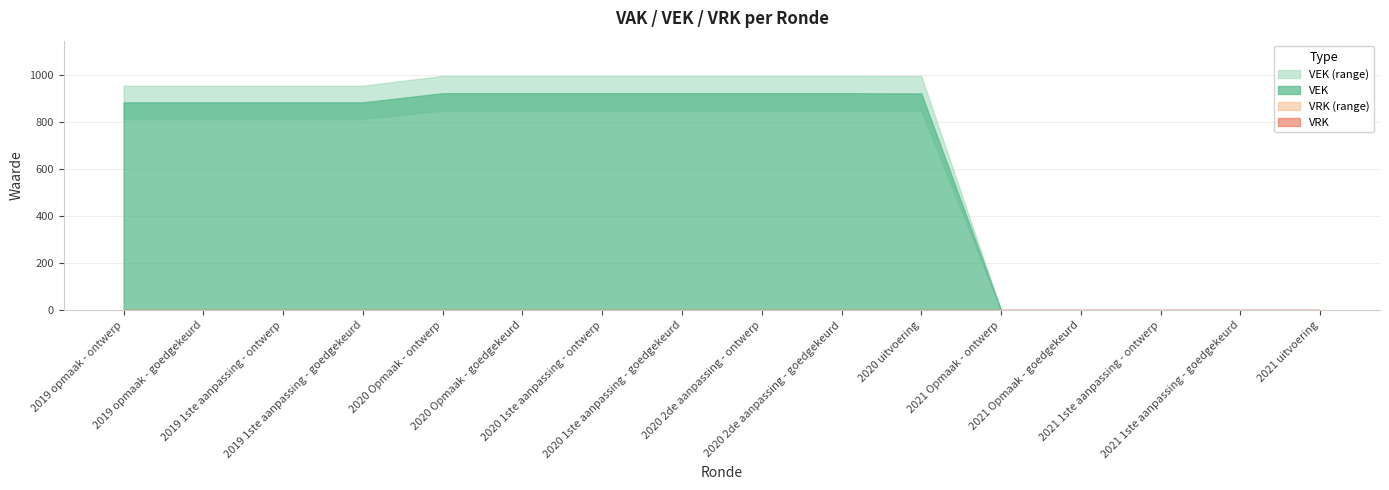

Reading right to left, list all the values displayed in this chart.

VEK: 0	0	0	0	0	922	923	923	923	923	923	923	884	884	884	884
VRK: 0	0	0	0	0	0	0	0	0	0	0	0	0	0	0	0